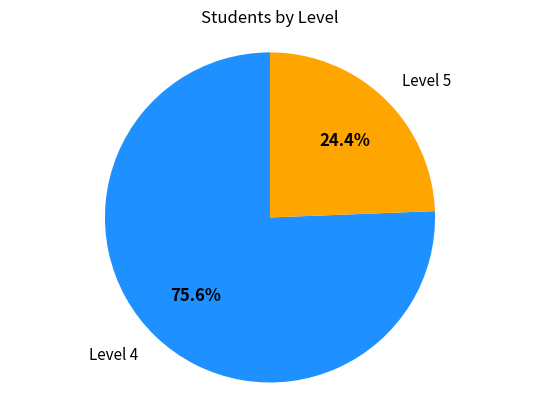

Does any single category account for the majority?

Yes